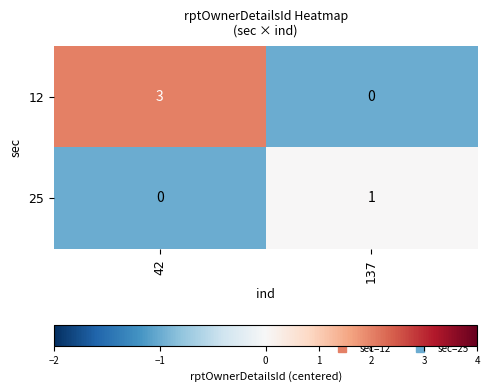

At which category is the sum across all series the highest?

42